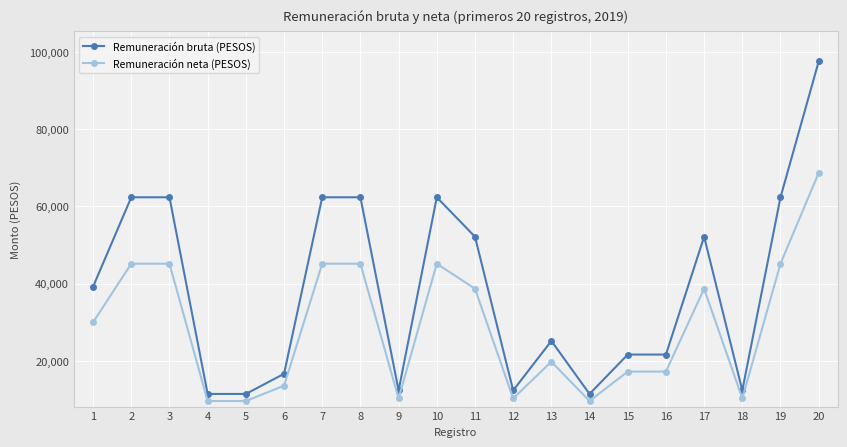

True or false: Remuneración bruta (PESOS) and Remuneración neta (PESOS) cross at least once.

False